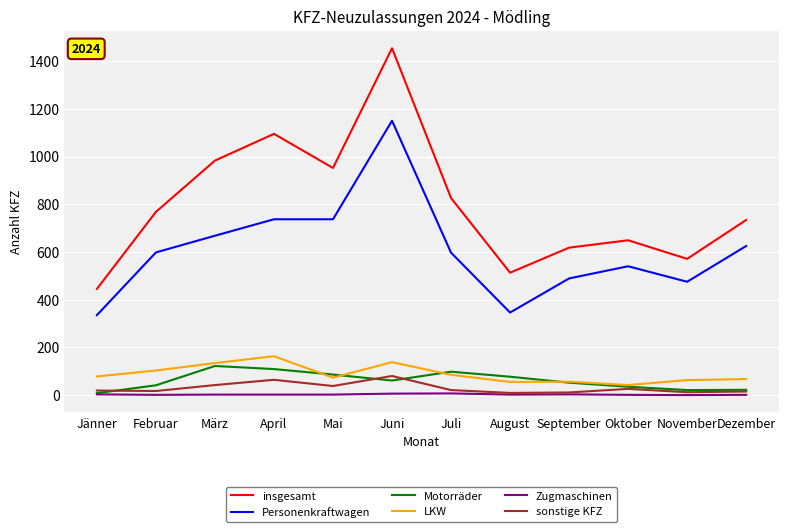

At which category is the sum across all series the highest?

Juni